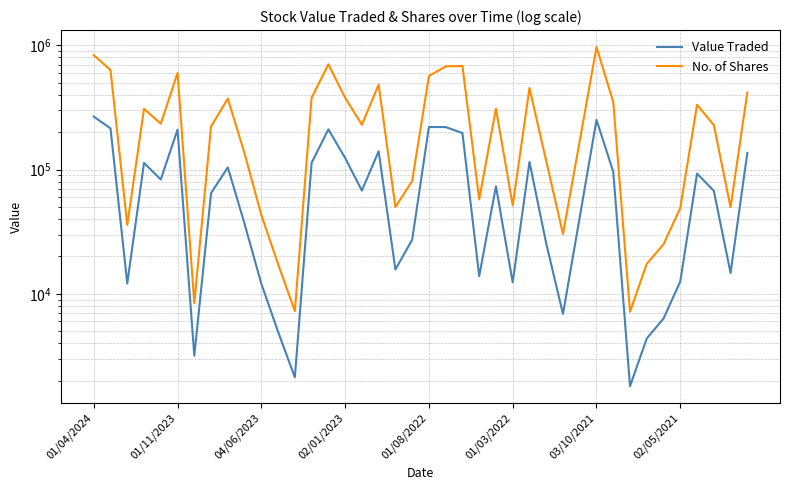

List the series in order of their overall mean, lowest first.

Value Traded, No. of Shares